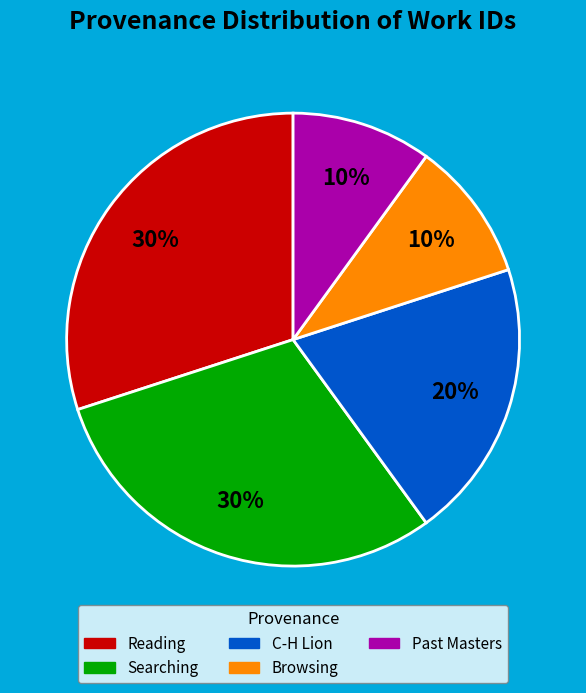

To the nearest percent, what is the average slice percentage?

20%